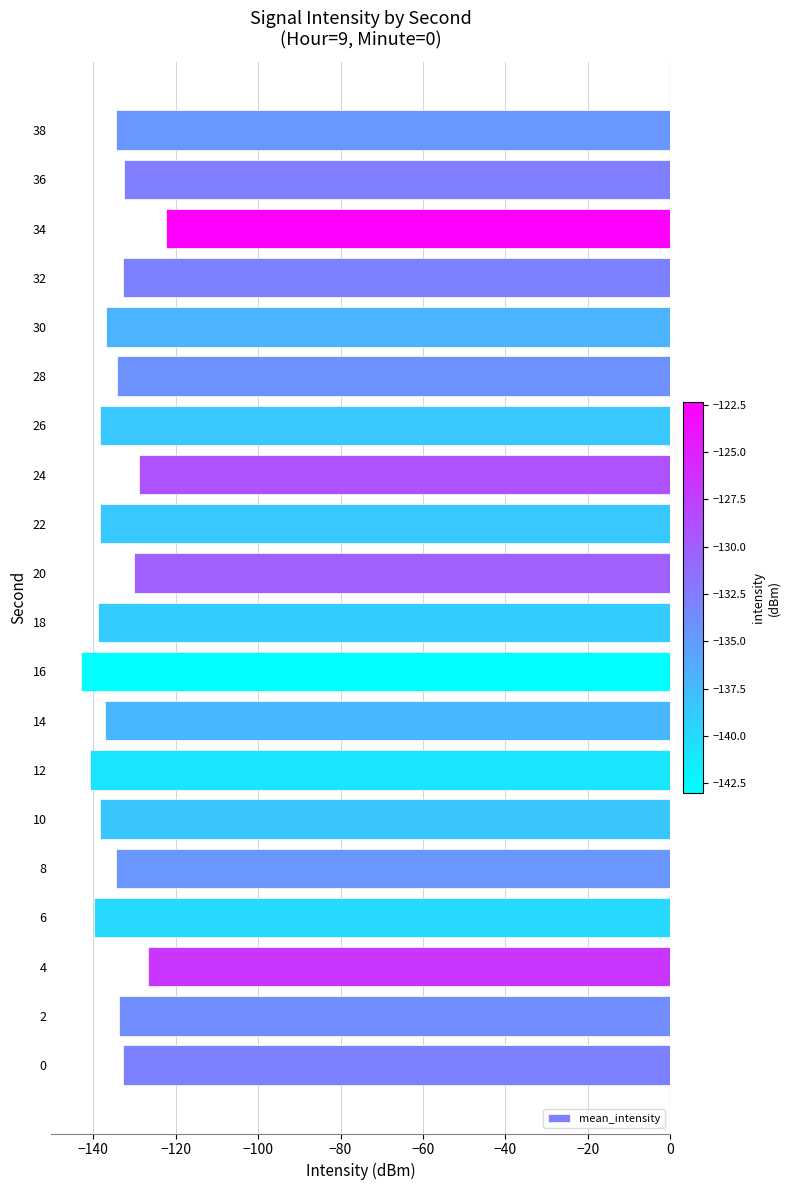

What is the difference between the second highest and minimum values?

16.3